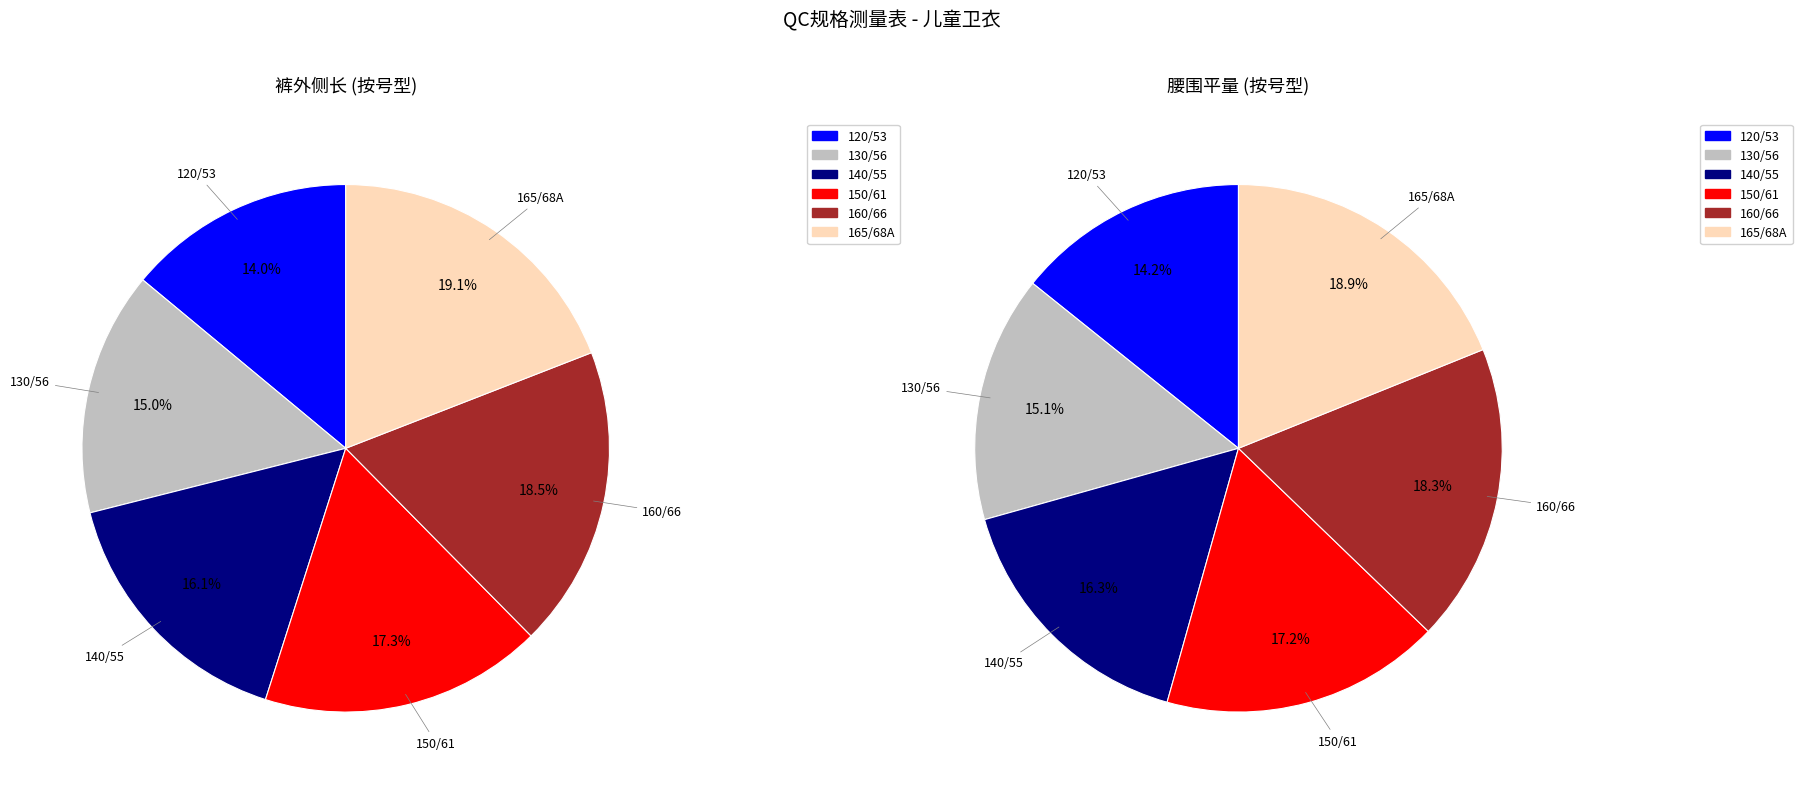

Does 140/55 represent more than half of the total?

No